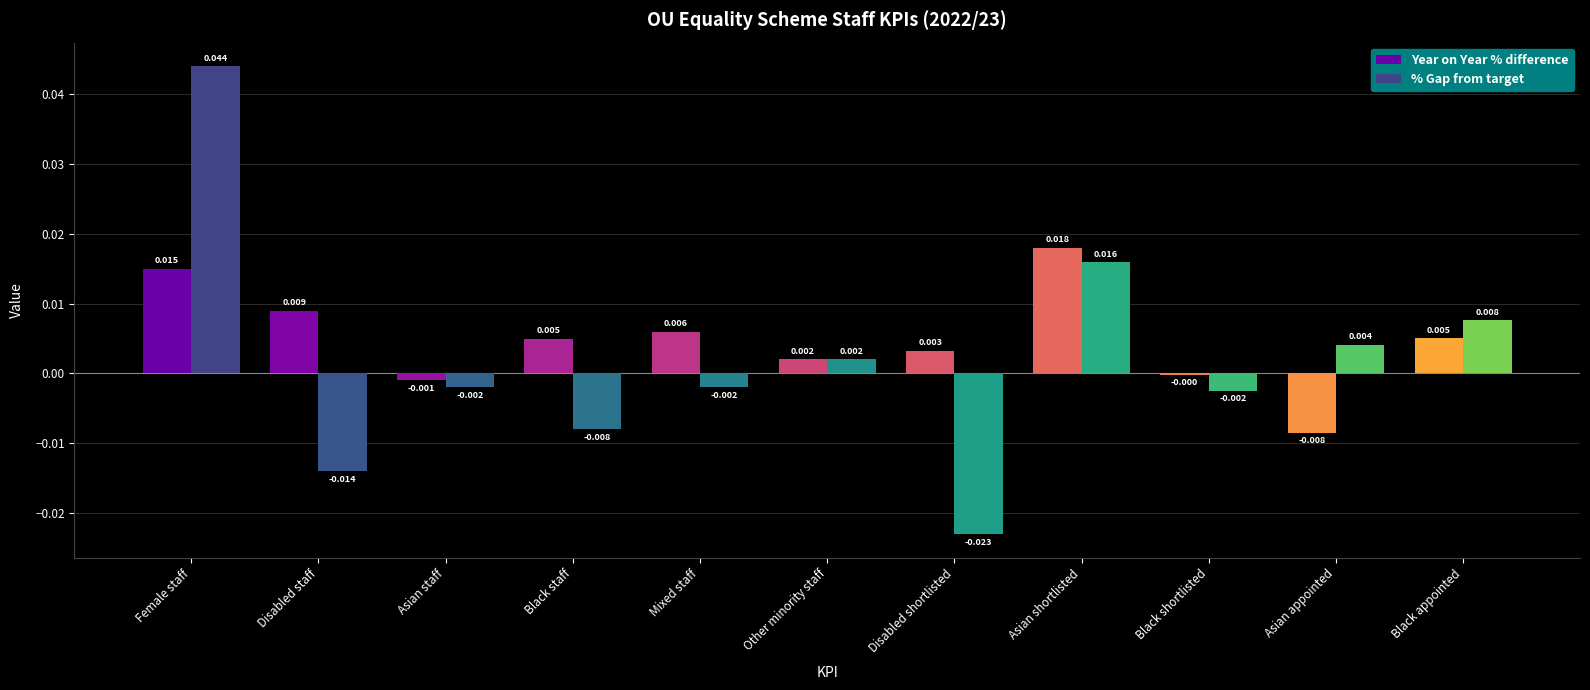

How many series are shown in this chart?

2